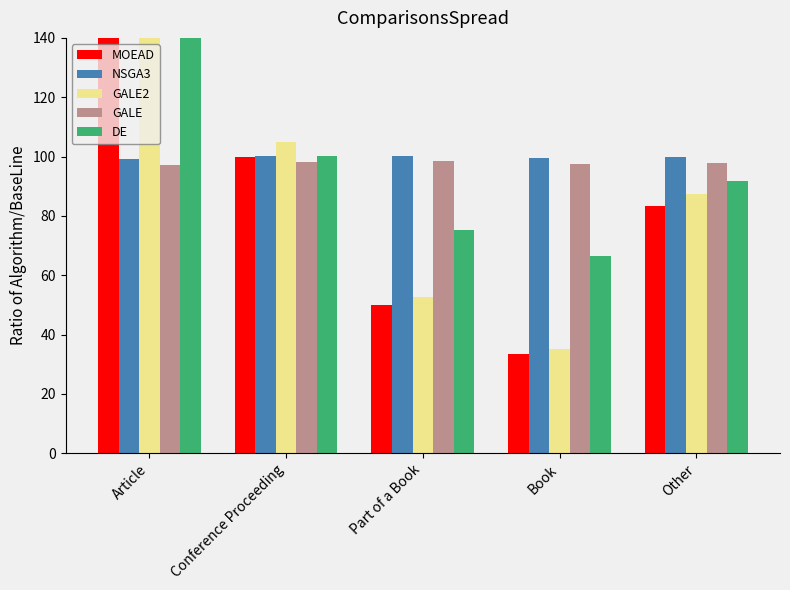

Where does the Count+Year series first go above 91?

Article